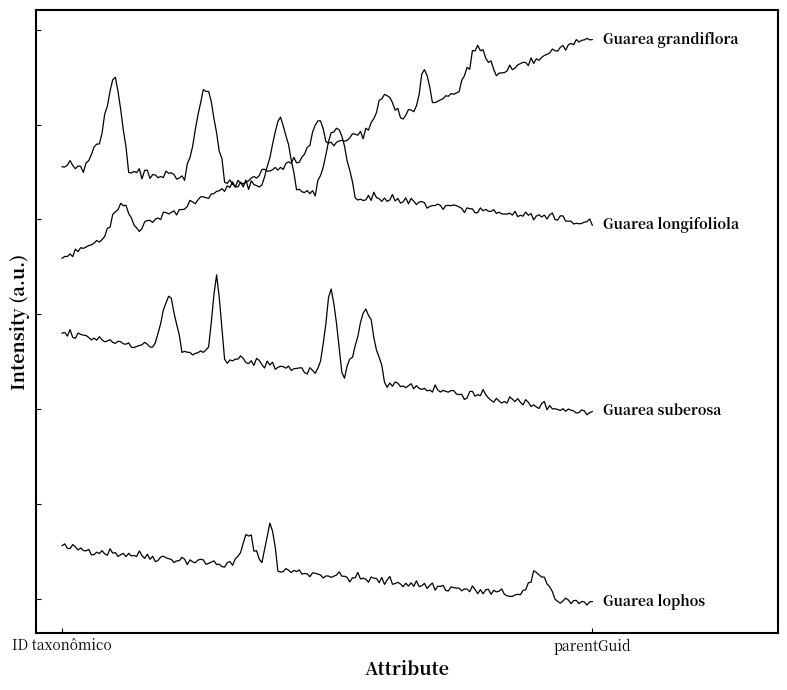

Does the chart have visible grid lines?

No